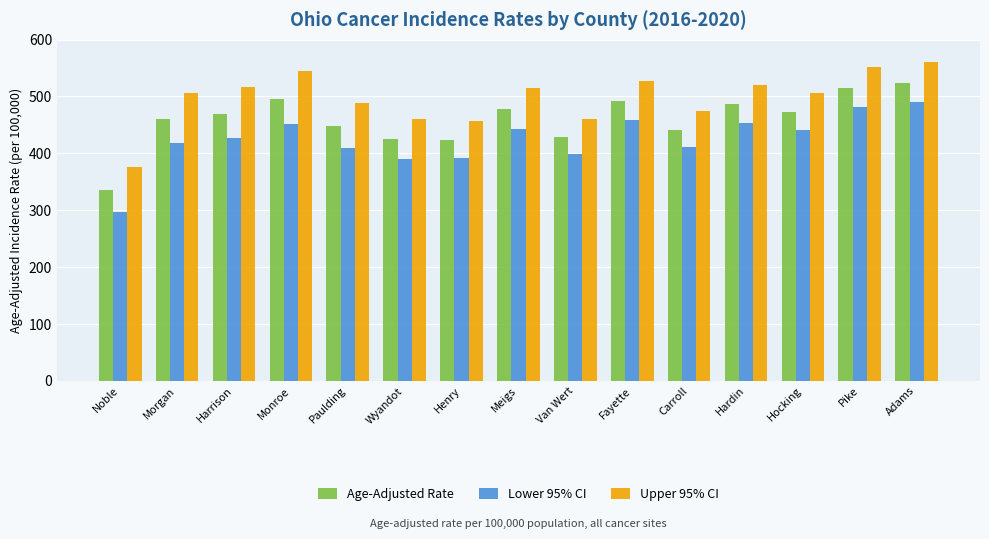

At which label does Upper 95% CI first exceed 506?

Morgan